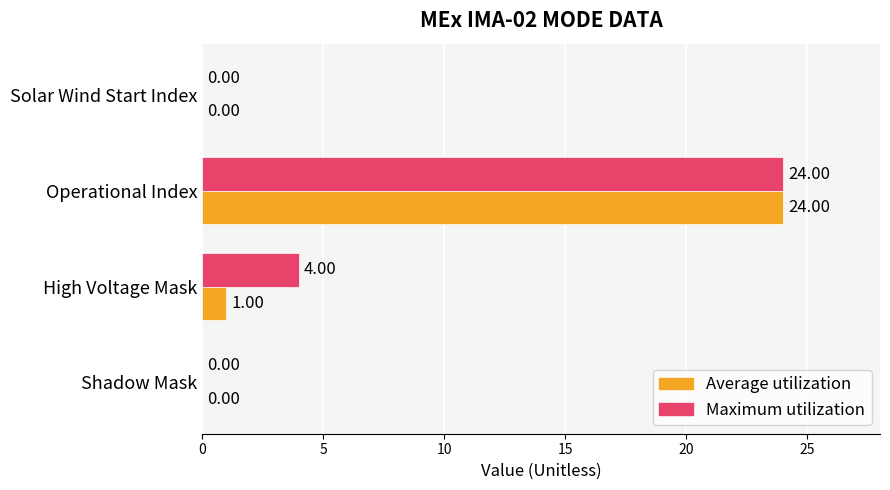

Which series has the largest total across all categories?

Maximum utilization